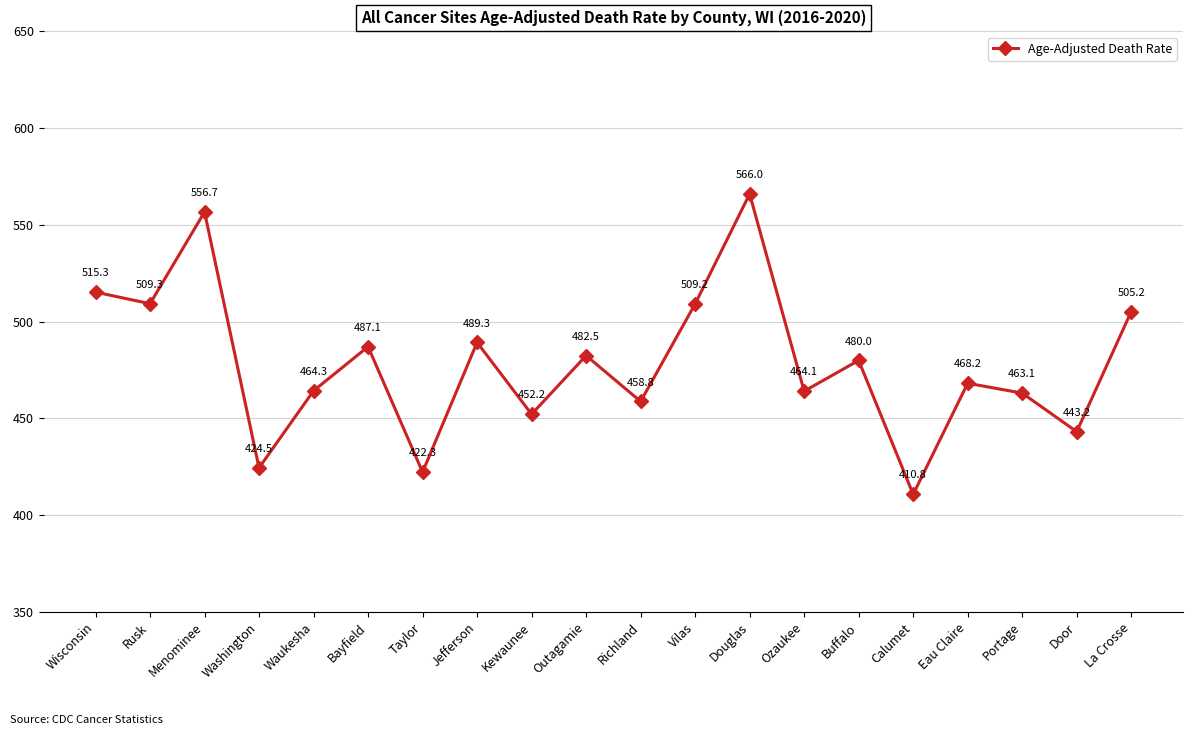

Which category has the highest value across all series?

Douglas